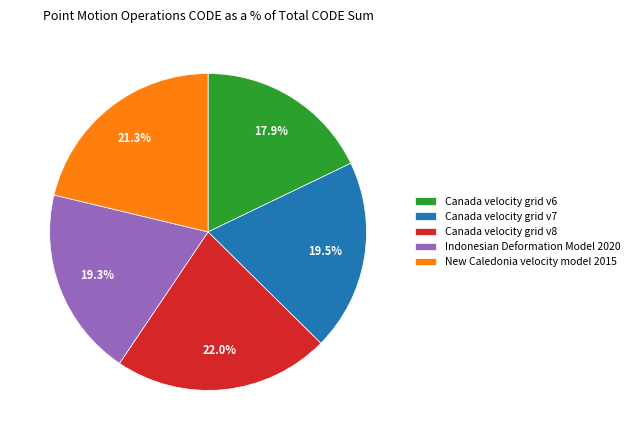

To the nearest percent, what percentage of the pie is Canada velocity grid v6?

18%